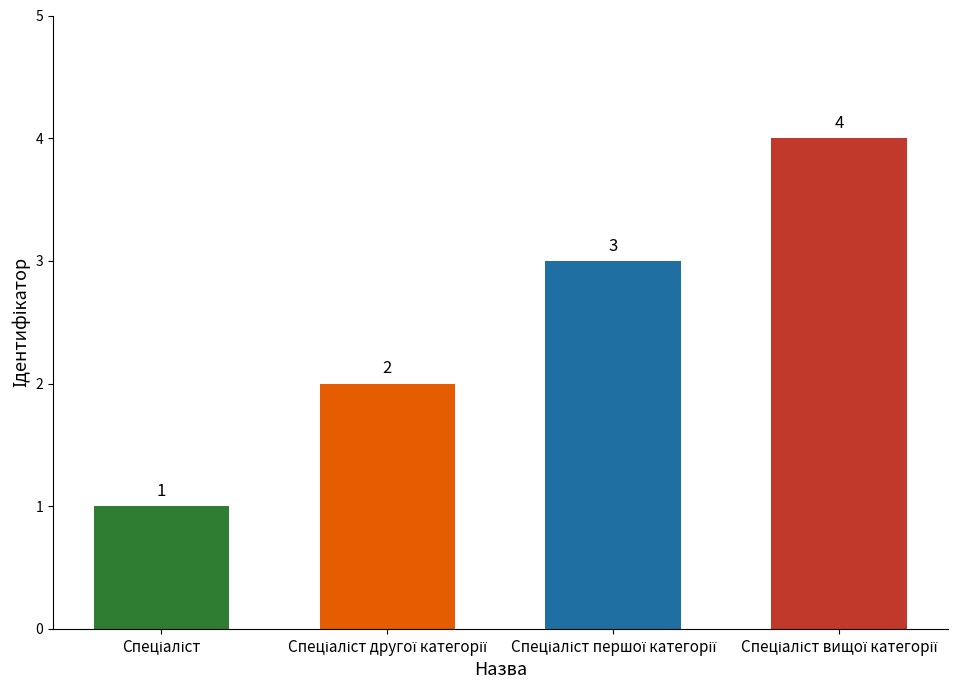

Reading right to left, transcribe all the data shown in this chart.

4	3	2	1